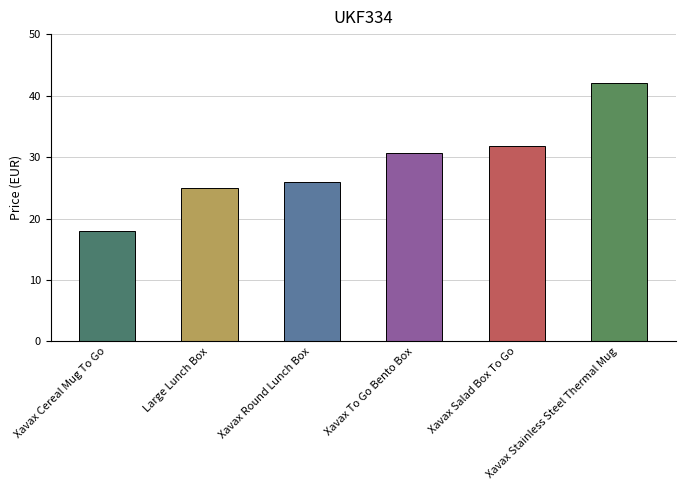

Is it true that the value at Xavax Cereal Mug To Go is 12.5?

False